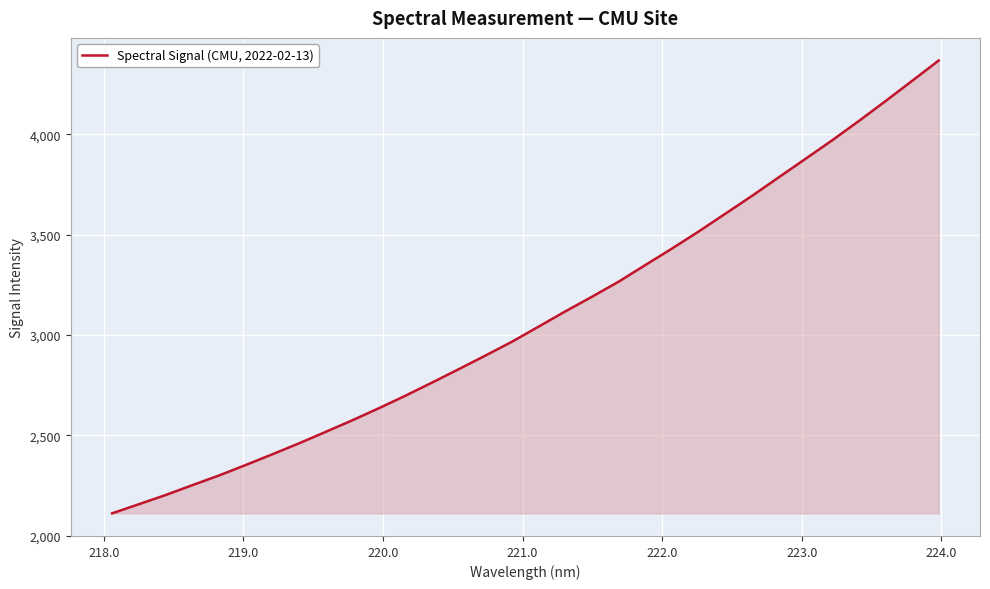

Reading left to right, transcribe all the data shown in this chart.

2111.8	2157.1	2202.8	2251.9	2300.1	2352.2	2405.7	2460.4	2517.4	2575.3	2635.7	2698.3	2763.9	2830.6	2898.4	2967.7	3043.0	3118.7	3191.6	3266.8	3349.6	3431.7	3516.7	3605.2	3694.0	3786.0	3877.8	3969.9	4066.0	4164.9	4265.9	4367.5